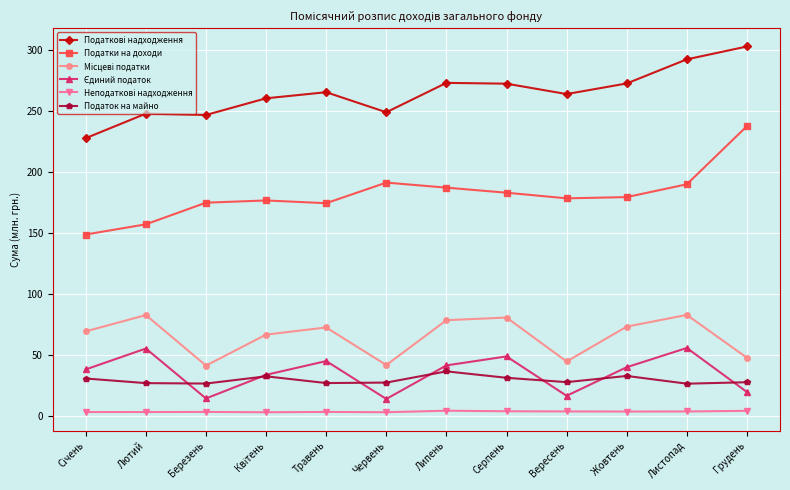

Is it true that Податок на майно equals 27.7 at Червень?

True